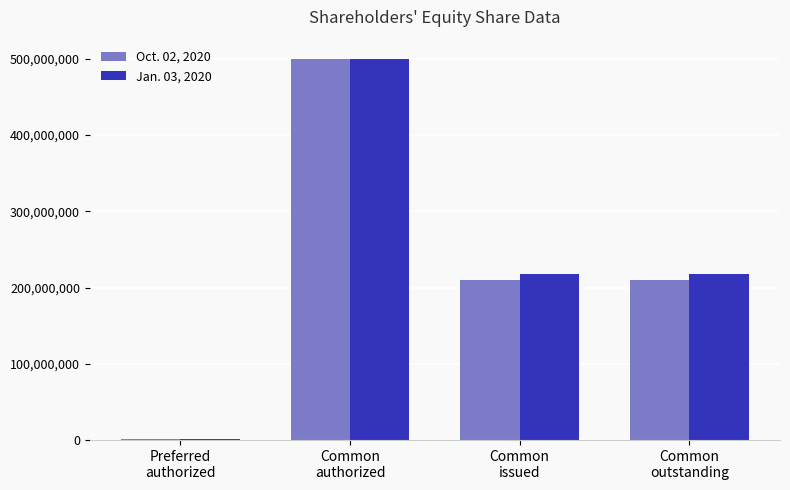

How many categories are shown in the chart?

4